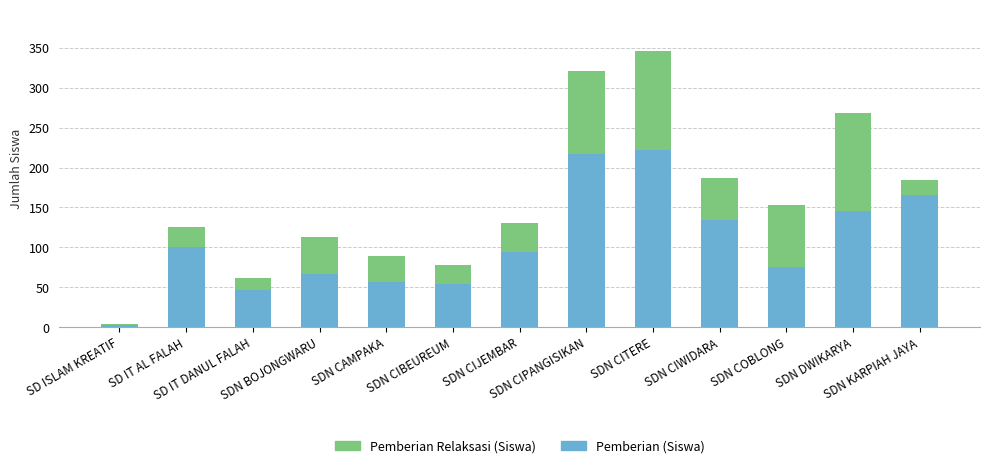

At which category is the sum across all series the highest?

SDN CITERE